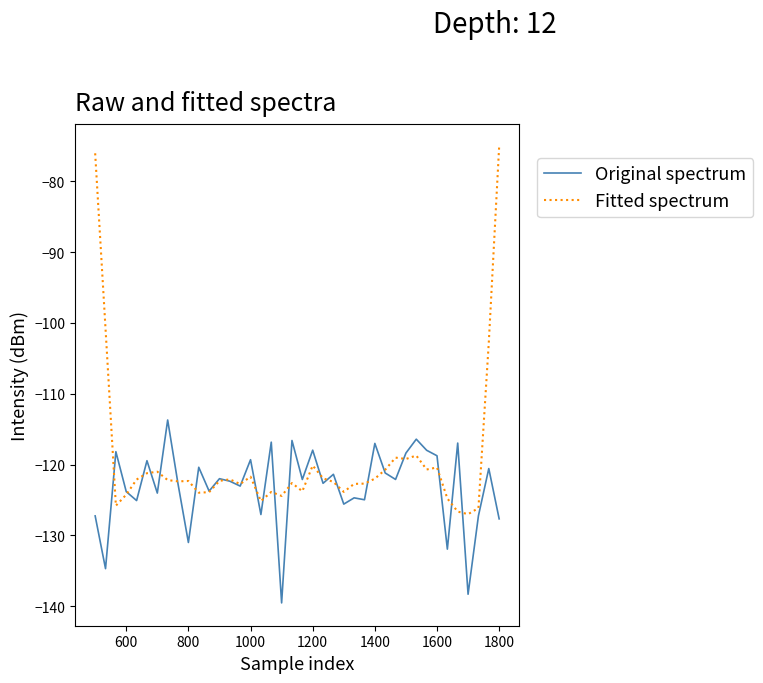

What is the minimum value for Fitted spectrum?

-127.0